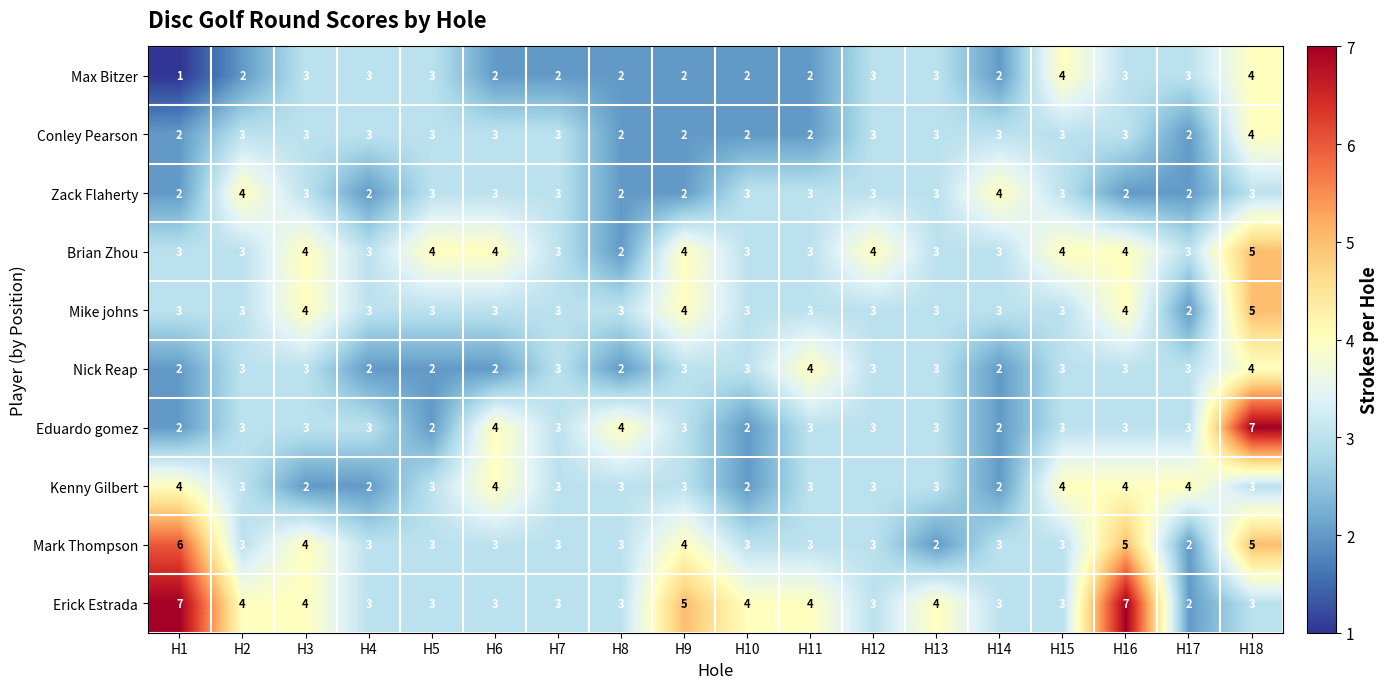

Is it true that Zack Flaherty equals 3 at H16?

False